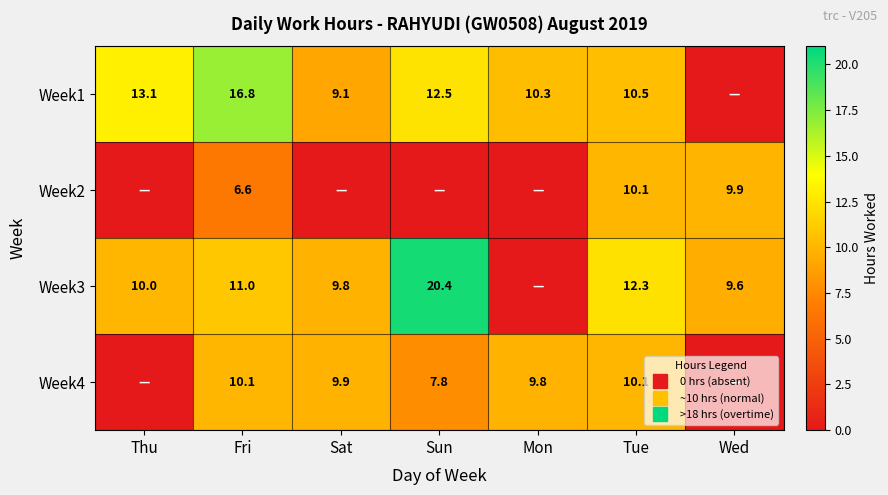

What value does the Week2 series have at Fri?

6.6